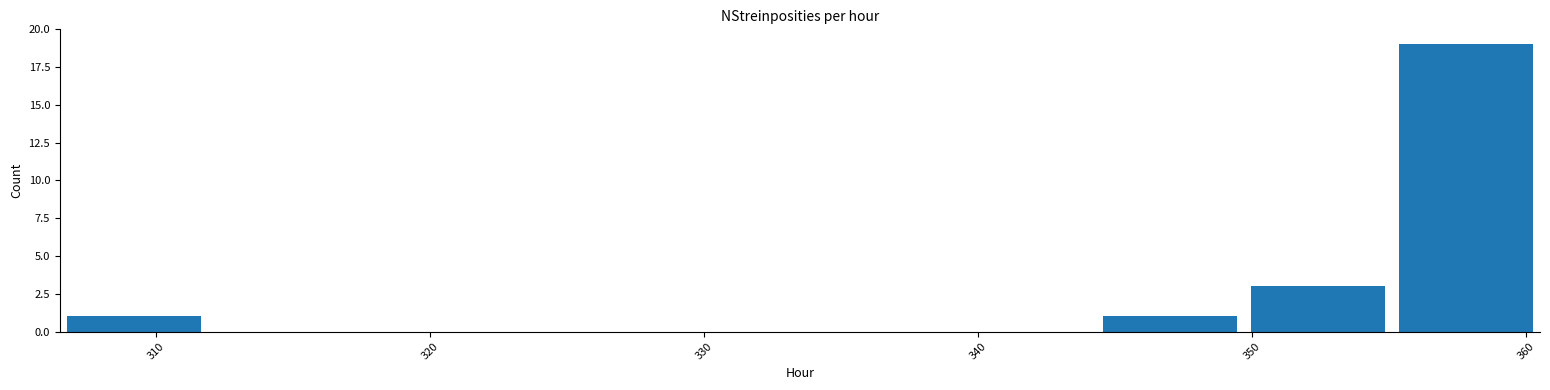

Which range on the x-axis has the tallest bar?

355.1 to 360.5